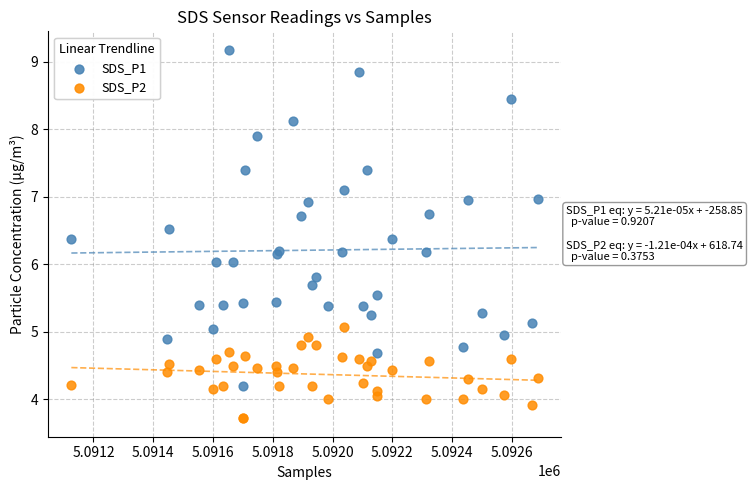

Which series reaches the maximum Y coordinate?

SDS_P1